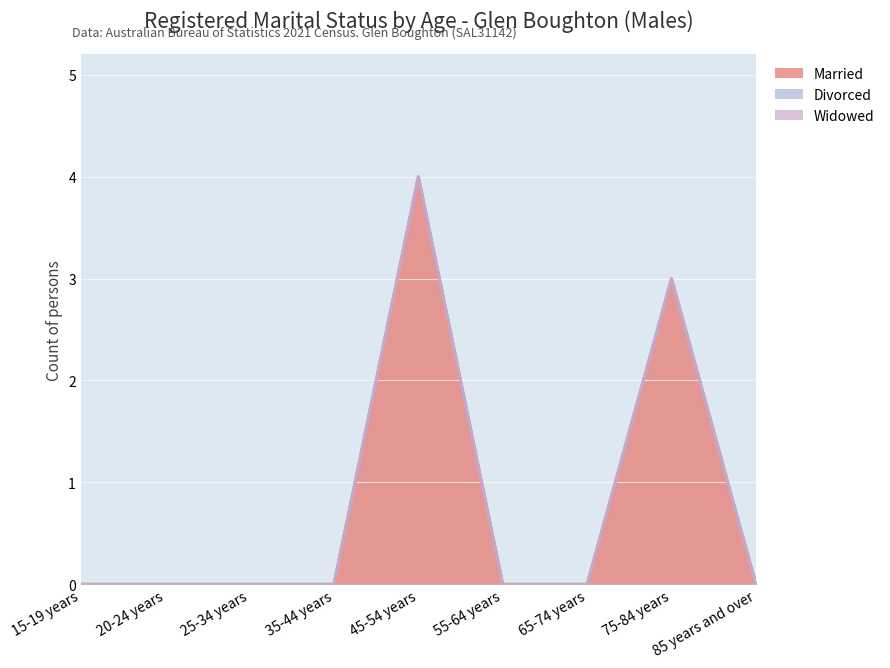

How many lines are shown in the chart?

3